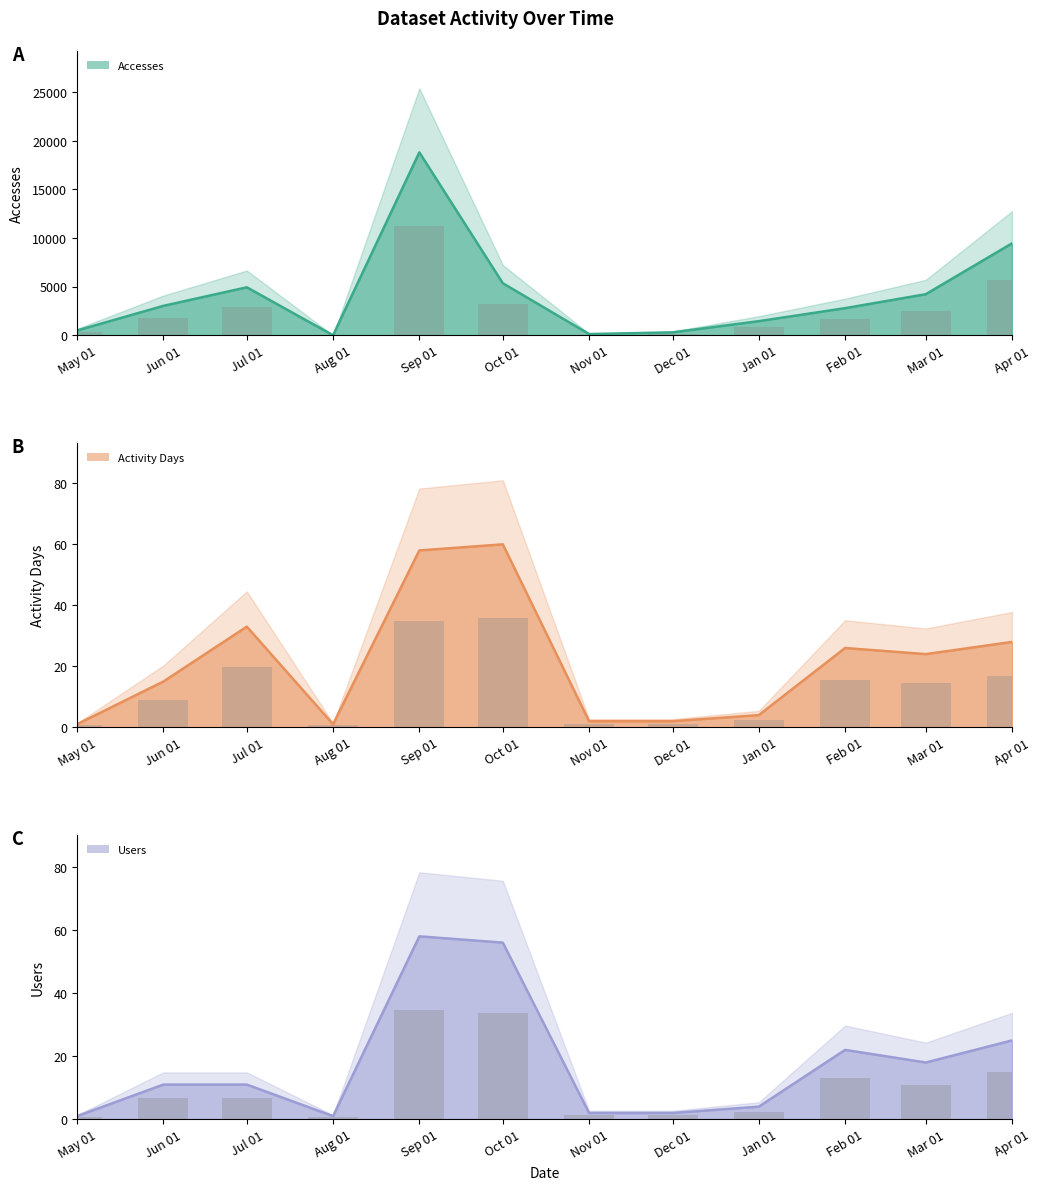

How many bars are there in total?

36